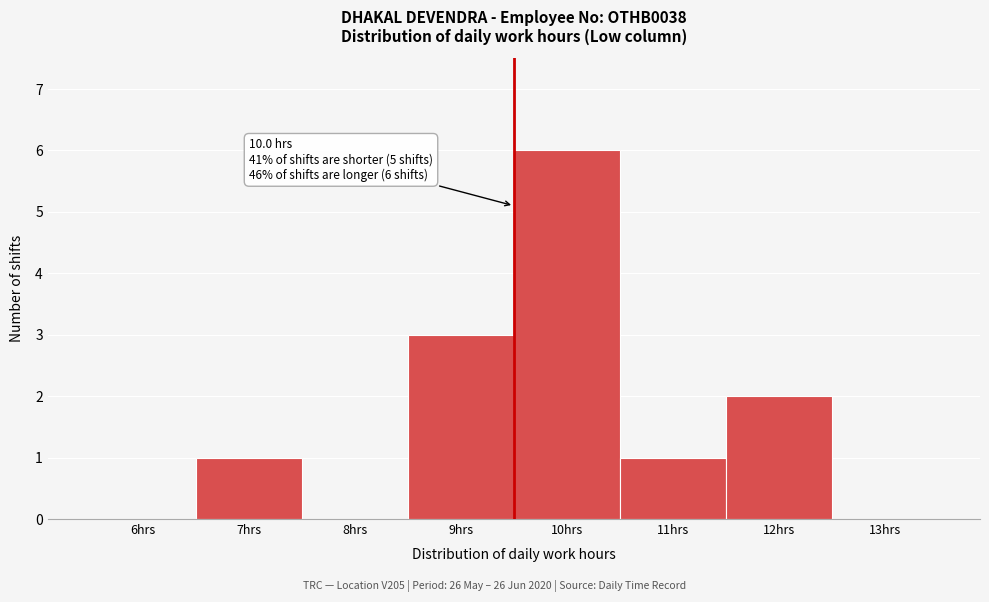

Reading left to right, what are all the values shown in this chart?

6hrs=0	7hrs=1	8hrs=0	9hrs=3	10hrs=6	11hrs=1	12hrs=2	13hrs=0